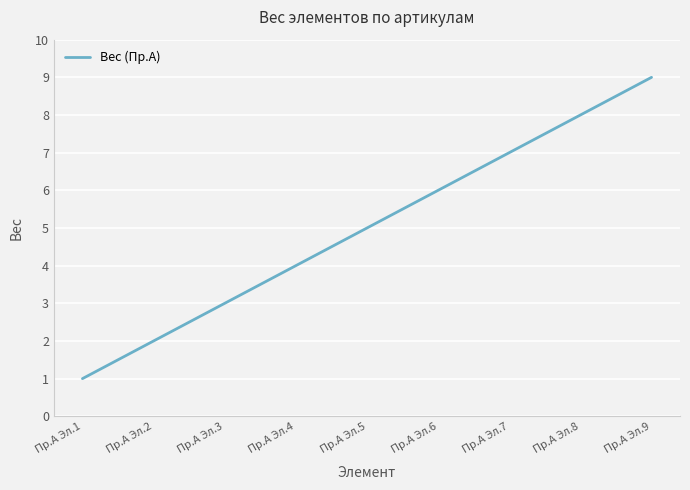

Reading right to left, list all the values displayed in this chart.

9	8	7	6	5	4	3	2	1